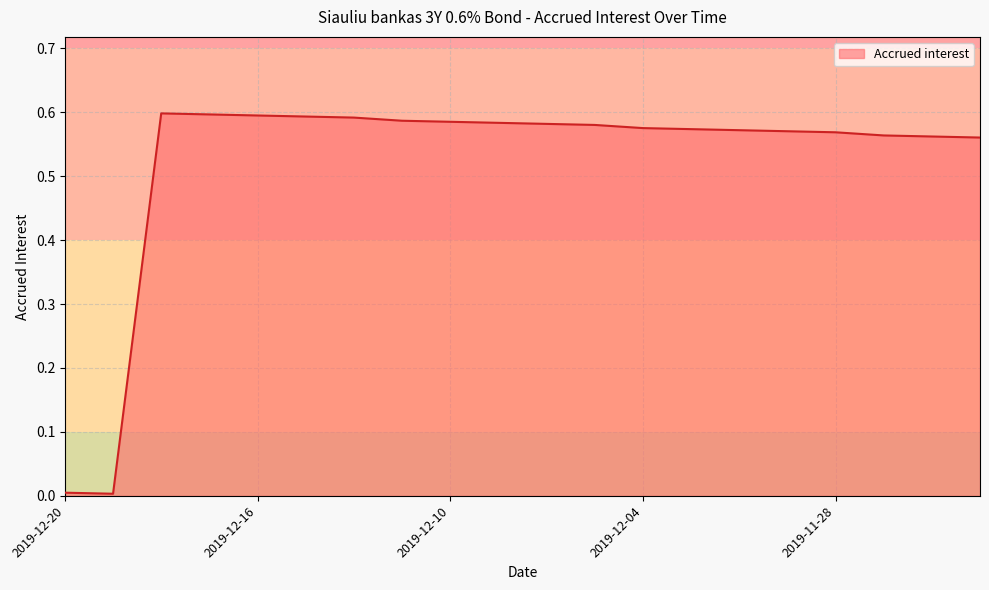

What is the label of the 11th point from the left?

2019-12-06